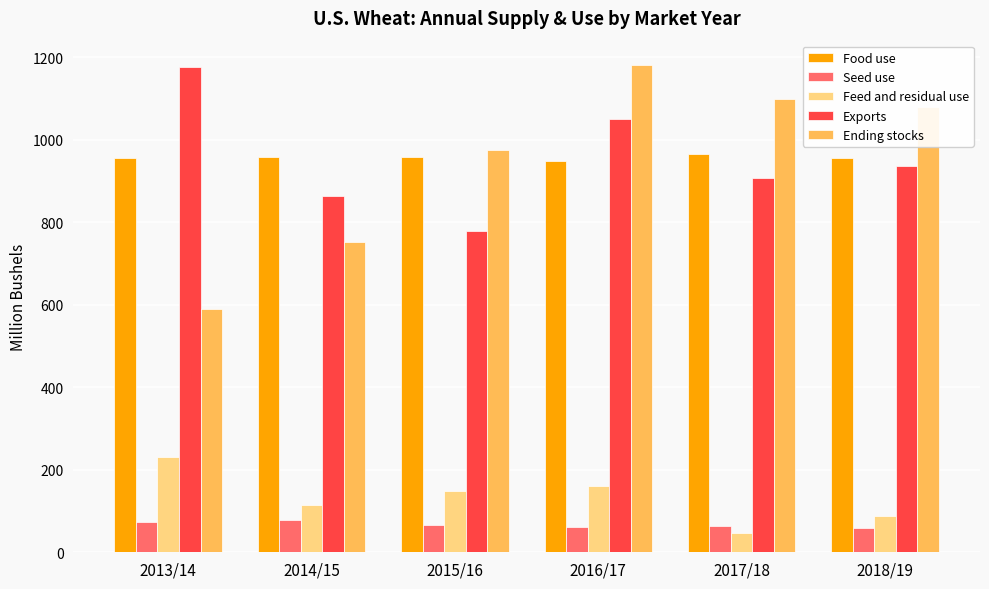

What are all the series names shown in the legend?

Food use, Seed use, Feed and residual use, Exports, Ending stocks